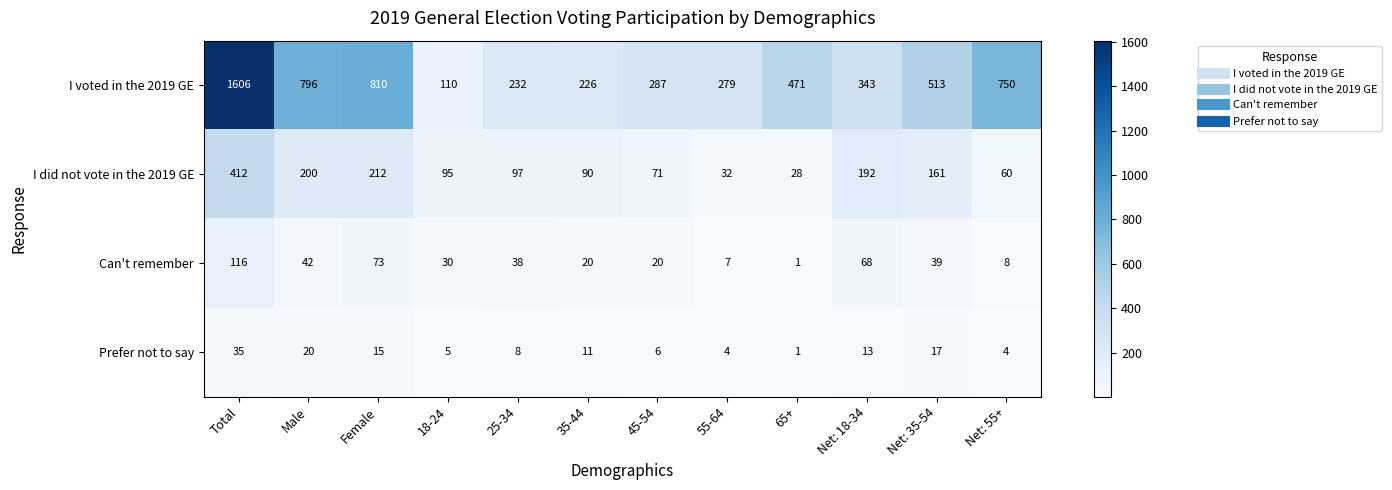

What is the spread (max minus min) of values at Female?

795